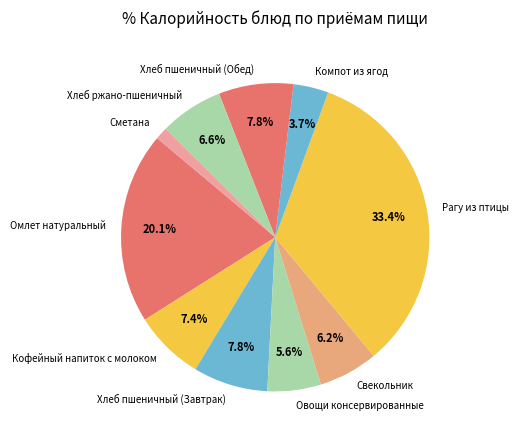

Count the number of slices in the pie.

10